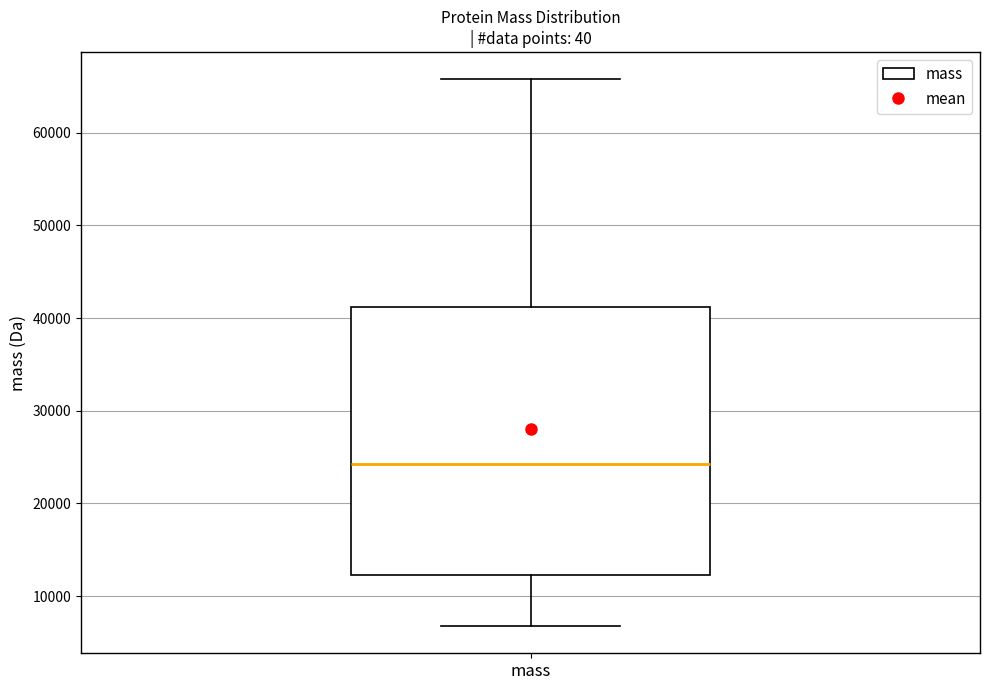

Where does the median line of the box for mass sit on the y-axis? The values are not printed on the chart, so give them approximately, as read against the axis.

24000